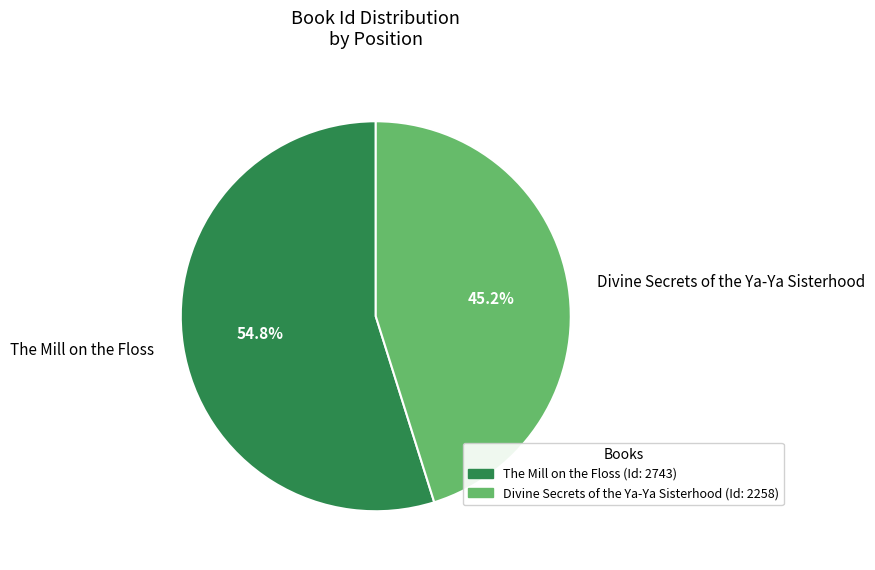

Which slice is the largest?

The Mill on the Floss